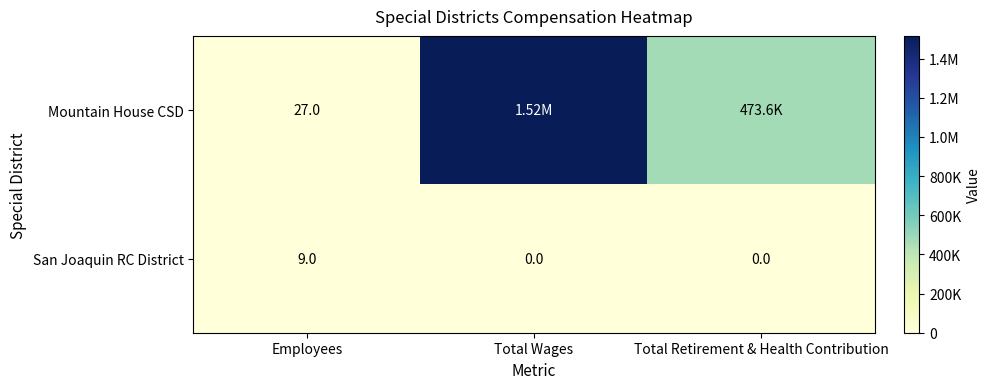

At which category is the sum across all series the highest?

Total Wages